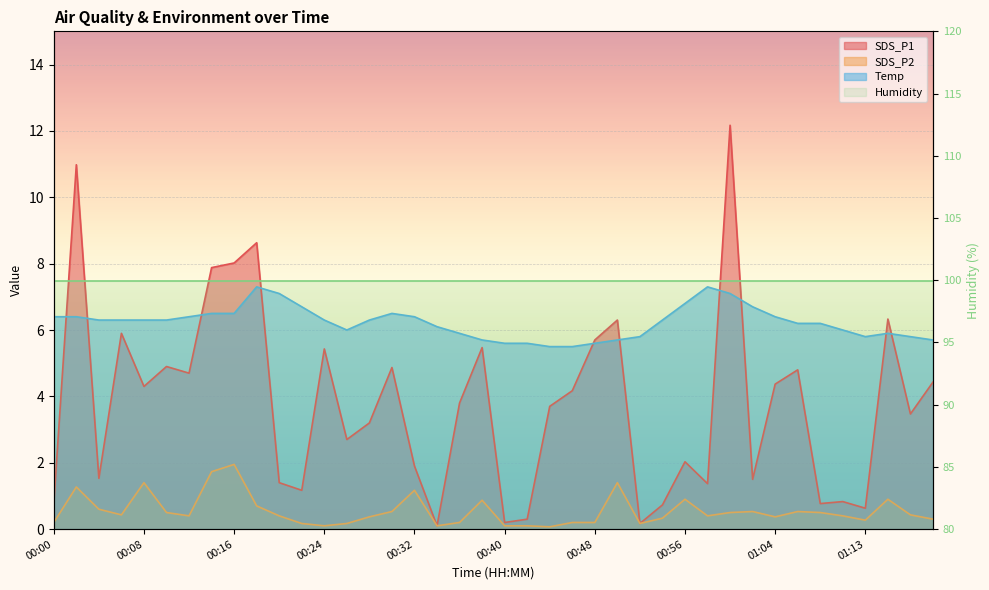

At which category does SDS_P1 reach its first local peak?

00:02